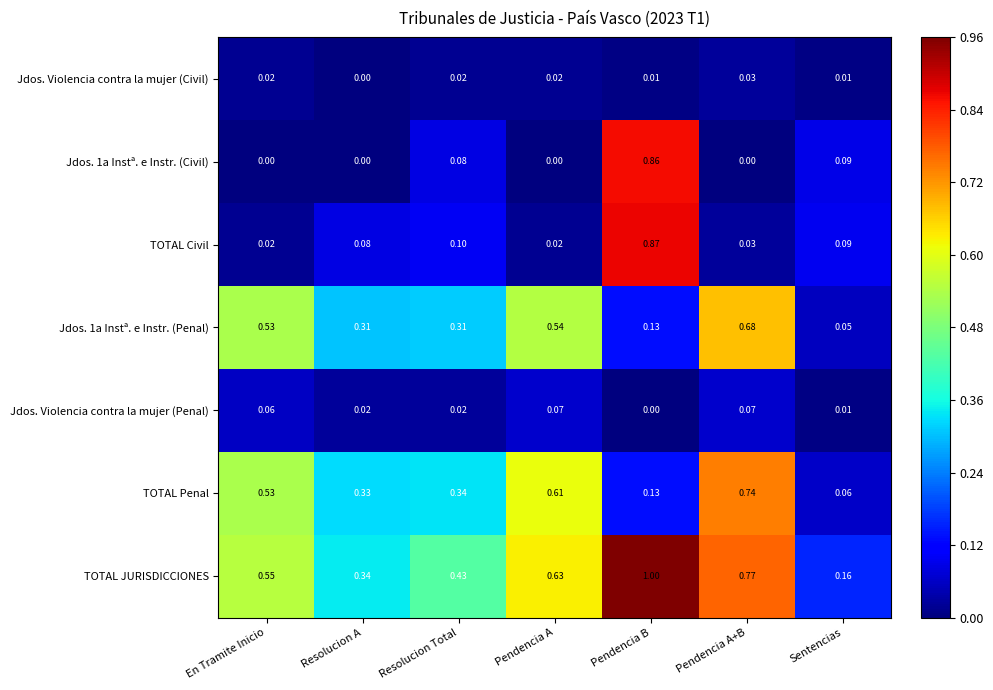

Which series has the largest total across all categories?

TOTAL JURISDICCIONES